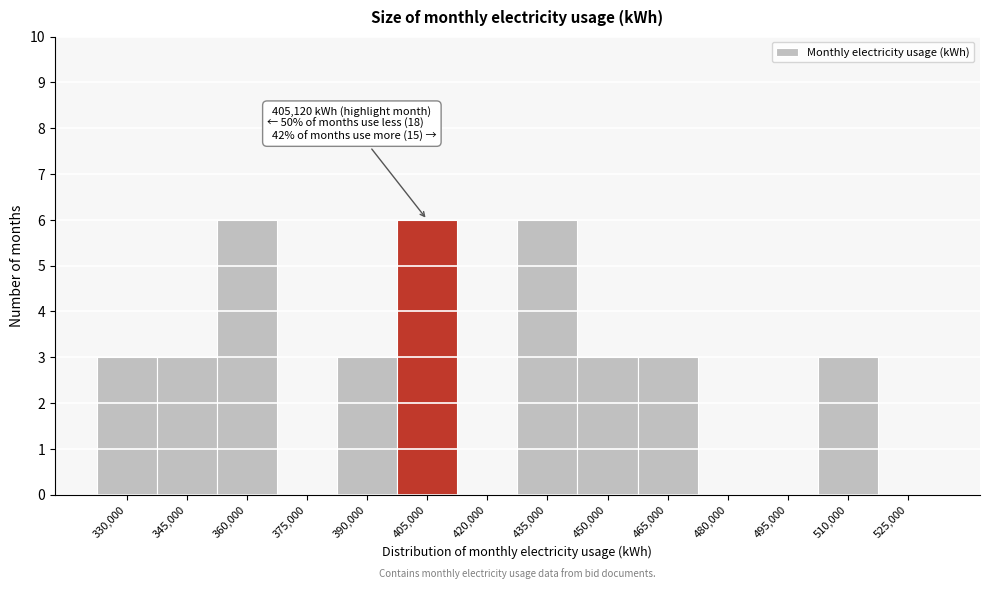

Reading left to right, list all the values displayed in this chart.

330,000=3	345,000=3	360,000=6	375,000=0	390,000=3	405,000=6	420,000=0	435,000=6	450,000=3	465,000=3	480,000=0	495,000=0	510,000=3	525,000=0